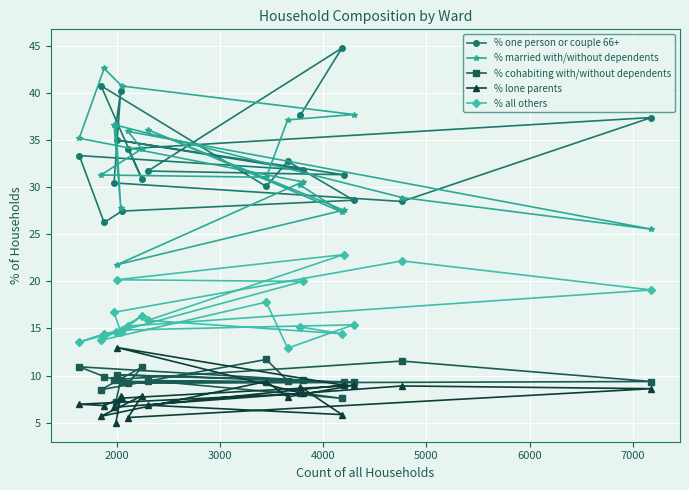

What is the greatest value displayed?

44.8